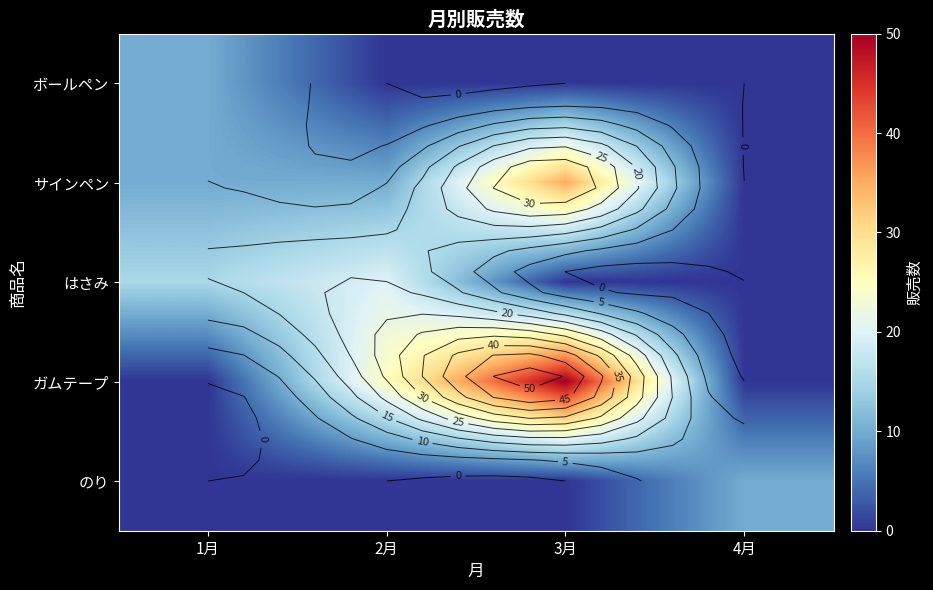

What is the spread (max minus min) of values at 3月?

50